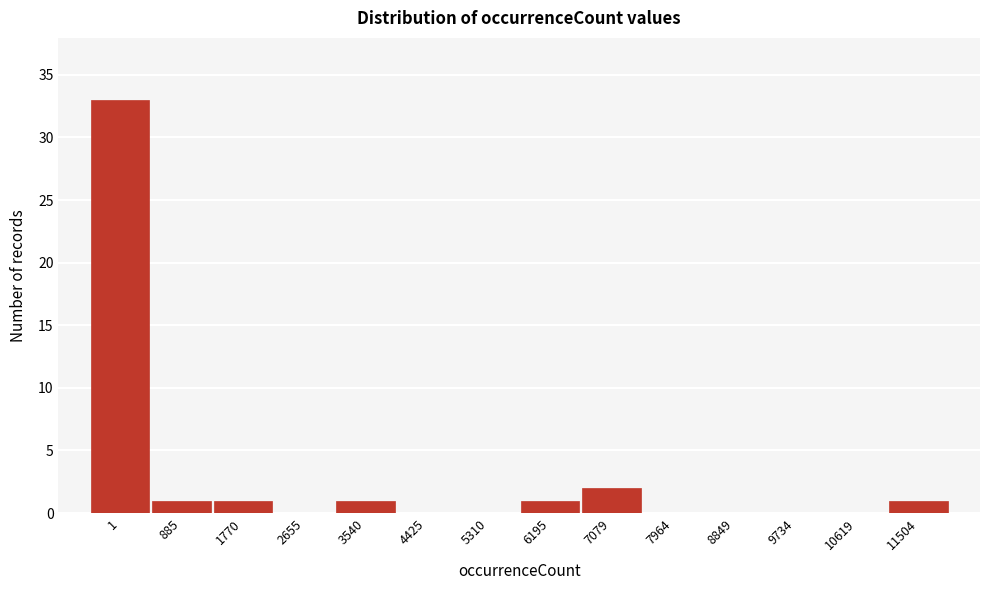

Reading left to right, list all the values displayed in this chart.

1=33	885=1	1770=1	2655=0	3540=1	4425=0	5310=0	6195=1	7079=2	7964=0	8849=0	9734=0	10619=0	11504=1